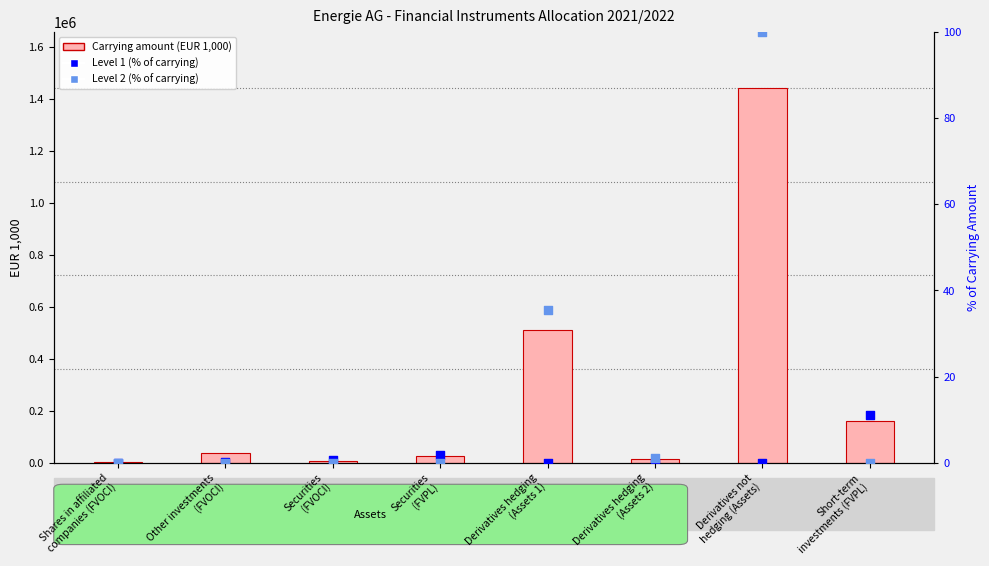

Which series has the largest total across all categories?

Carrying amount (EUR 1,000)